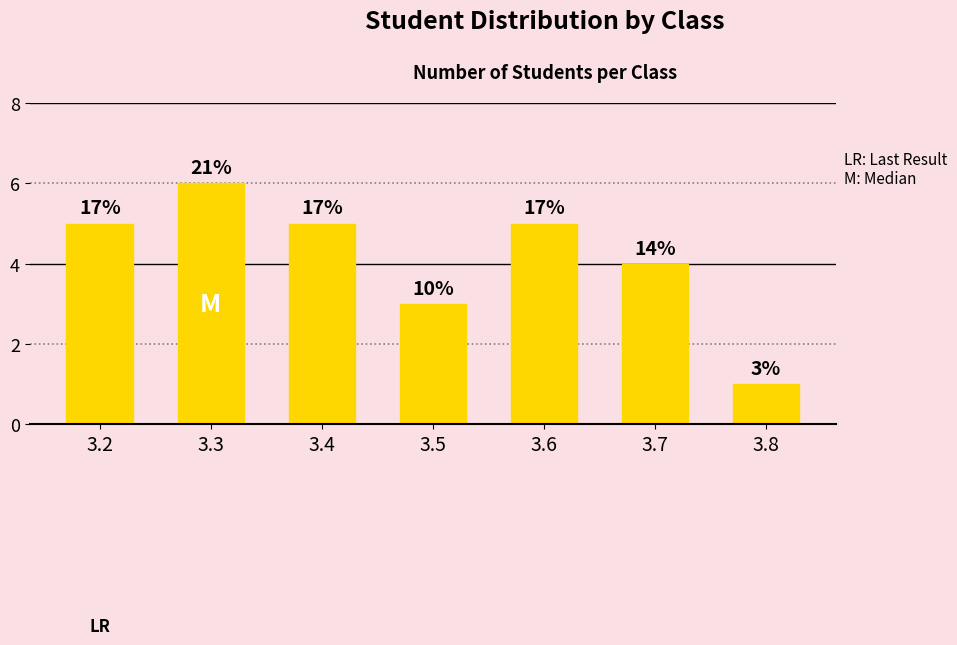

At which label is the value closest to 3?

3.5